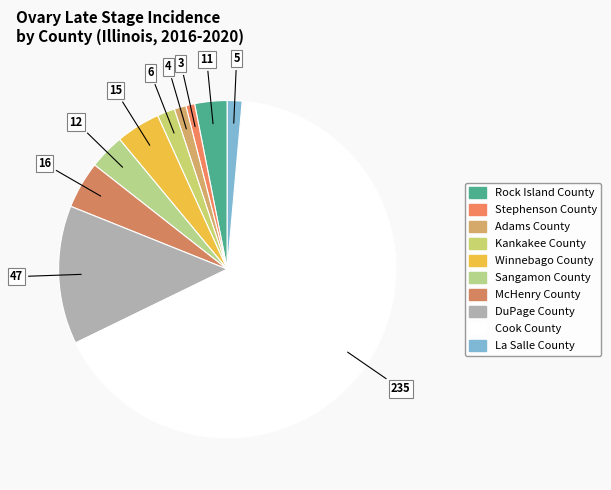

What is the smallest slice in the pie chart?

Stephenson County